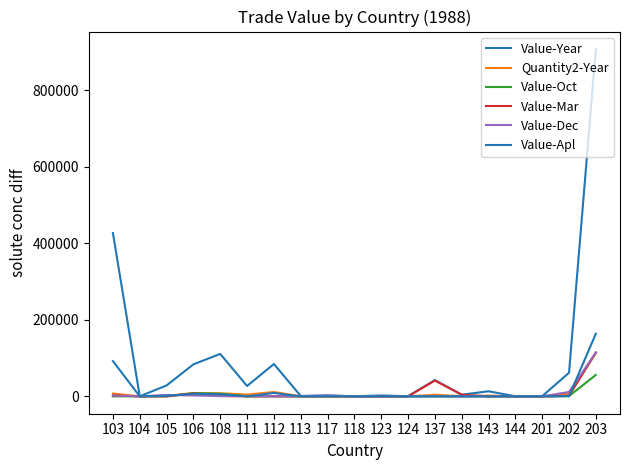

Is the value of Value-Dec at 106 greater than the value of Value-Year at 111?

No